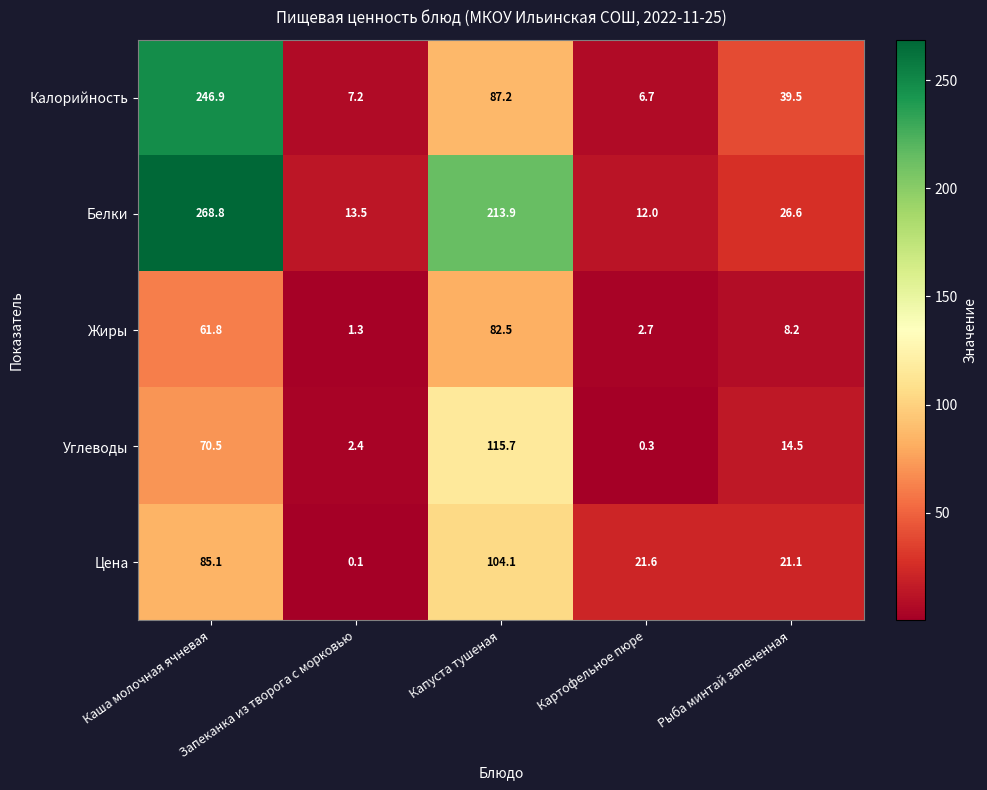

Rank the series at Капуста тушеная from highest to lowest value.

Белки, Углеводы, Цена, Калорийность, Жиры